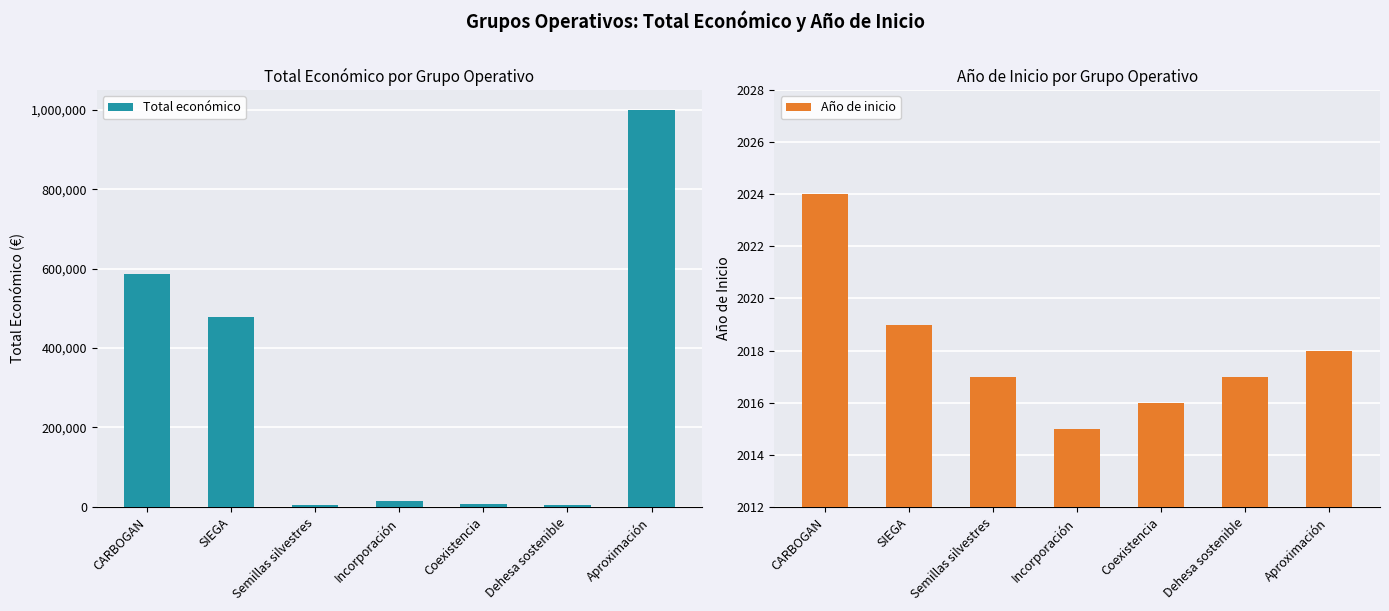

List the series in order of their peak value, highest first.

Total económico, Año de inicio